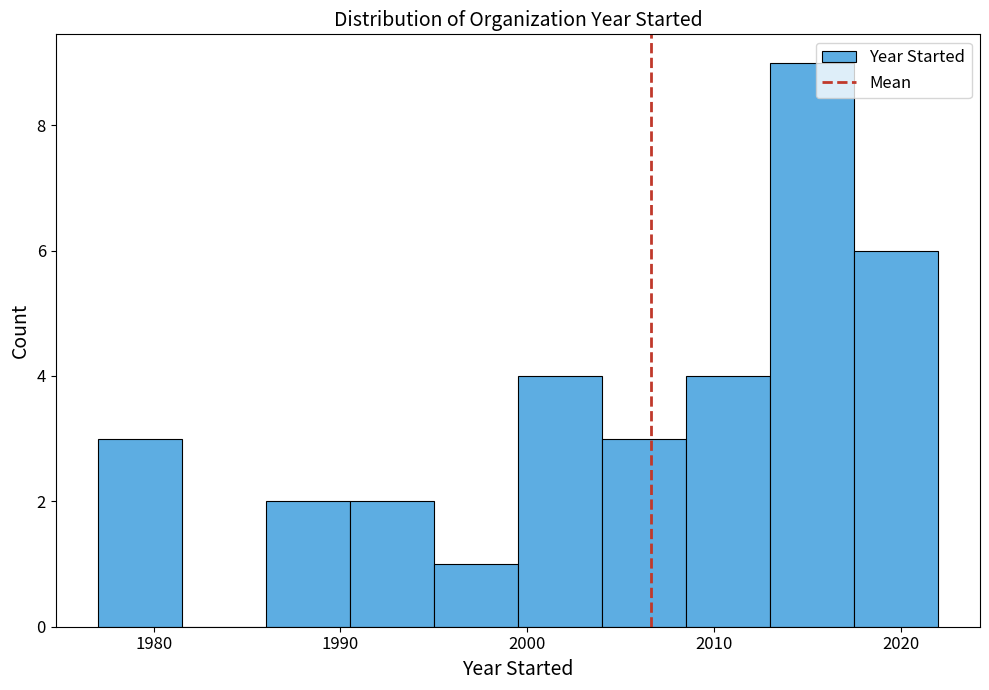

Reading left to right, list every bar in this chart as the range it spans on the x-axis followed by its height. Neither the bar edges nor the heights are printed on the chart, so give them approximately, as read against the axes.

1977.0 to 1981.5: 3
1981.5 to 1986.0: 0
1986.0 to 1990.5: 2
1990.5 to 1995.0: 2
1995.0 to 1999.5: 1
1999.5 to 2004.0: 4
2004.0 to 2008.5: 3
2008.5 to 2013.0: 4
2013.0 to 2017.5: 9
2017.5 to 2022.0: 6